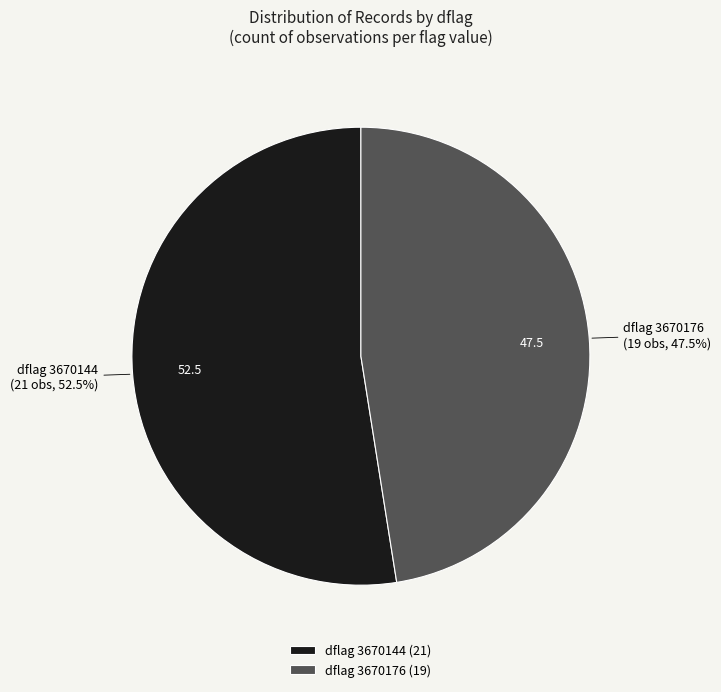

Combined, do dflag 3670144 and dflag 3670176 account for over 50%?

Yes